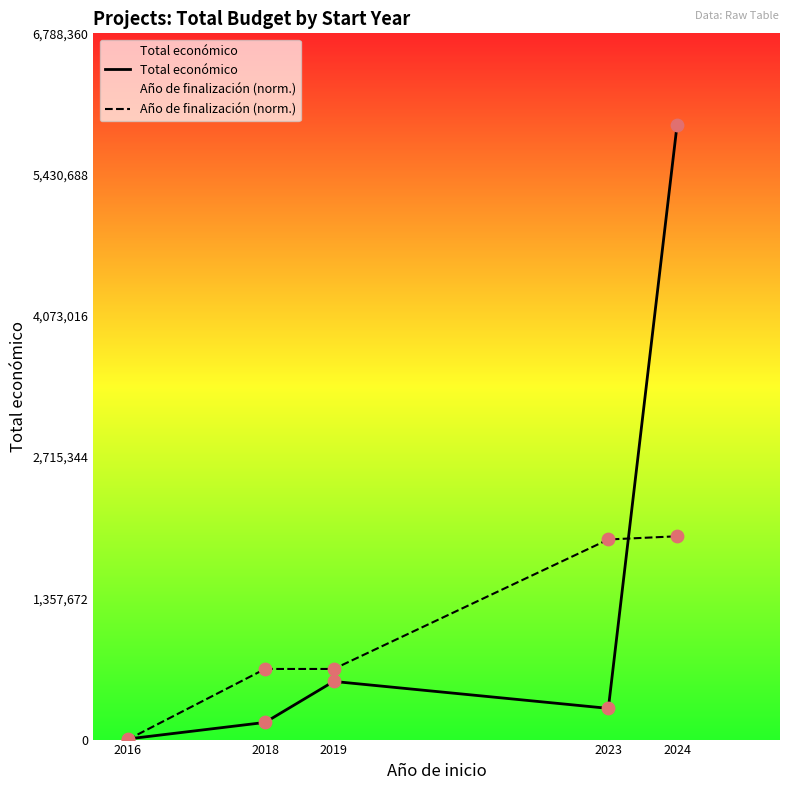

Which series reaches the maximum Y coordinate?

Total económico